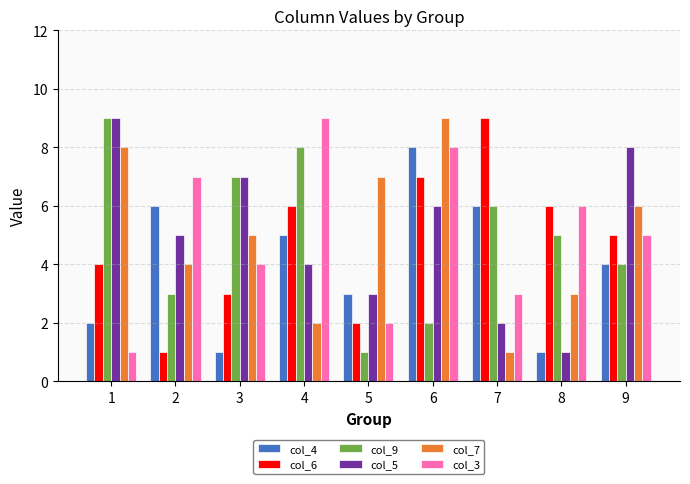

List the labels in order of col_6 value, smallest first.

2, 5, 3, 1, 9, 4, 8, 6, 7